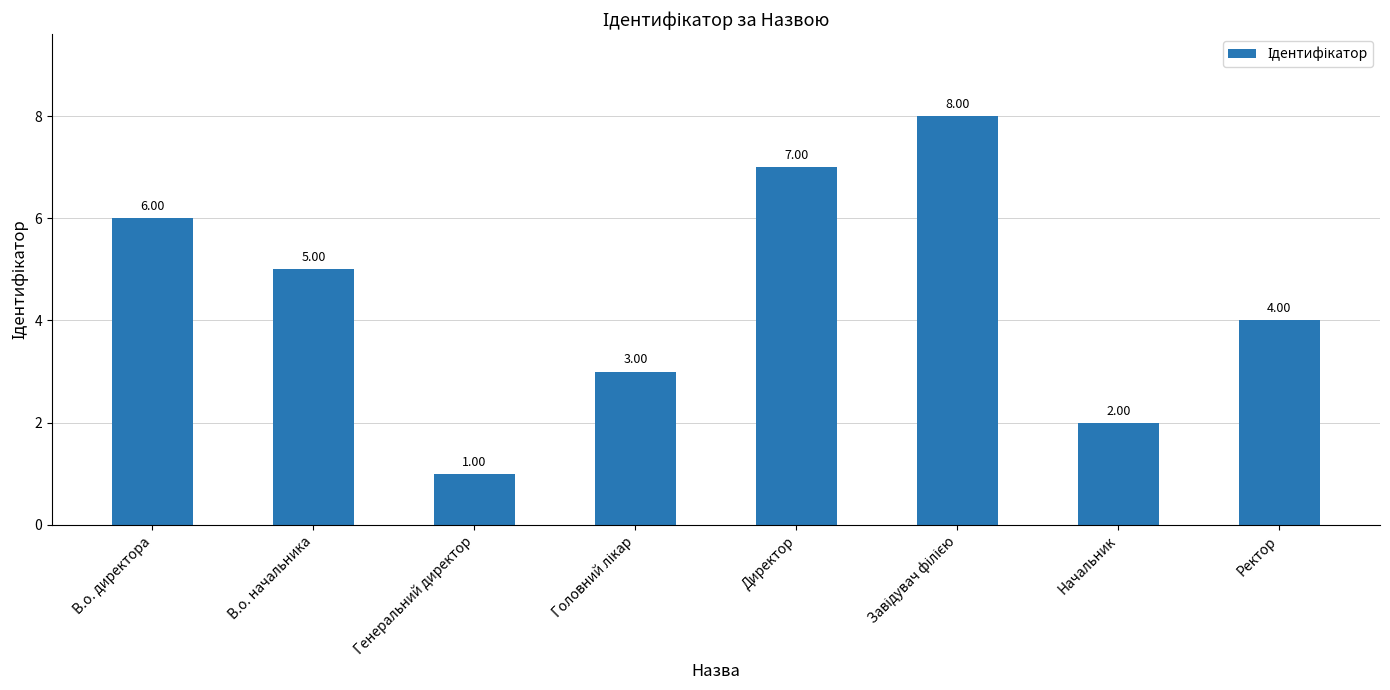

Where is the data nearest to the value 4?

Ректор